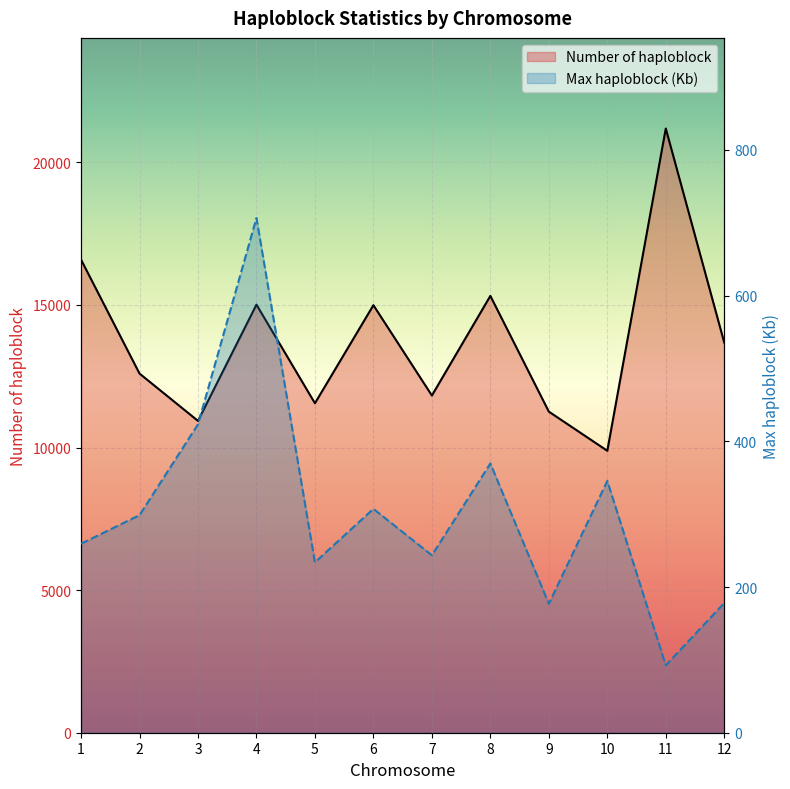

What is the spread (max minus min) of values at 6?

14682.6